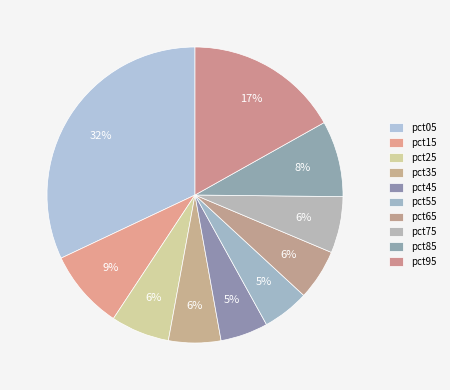

Rank the categories by value from highest to lowest.

pct05, pct95, pct15, pct85, pct25, pct75, pct35, pct65, pct45, pct55